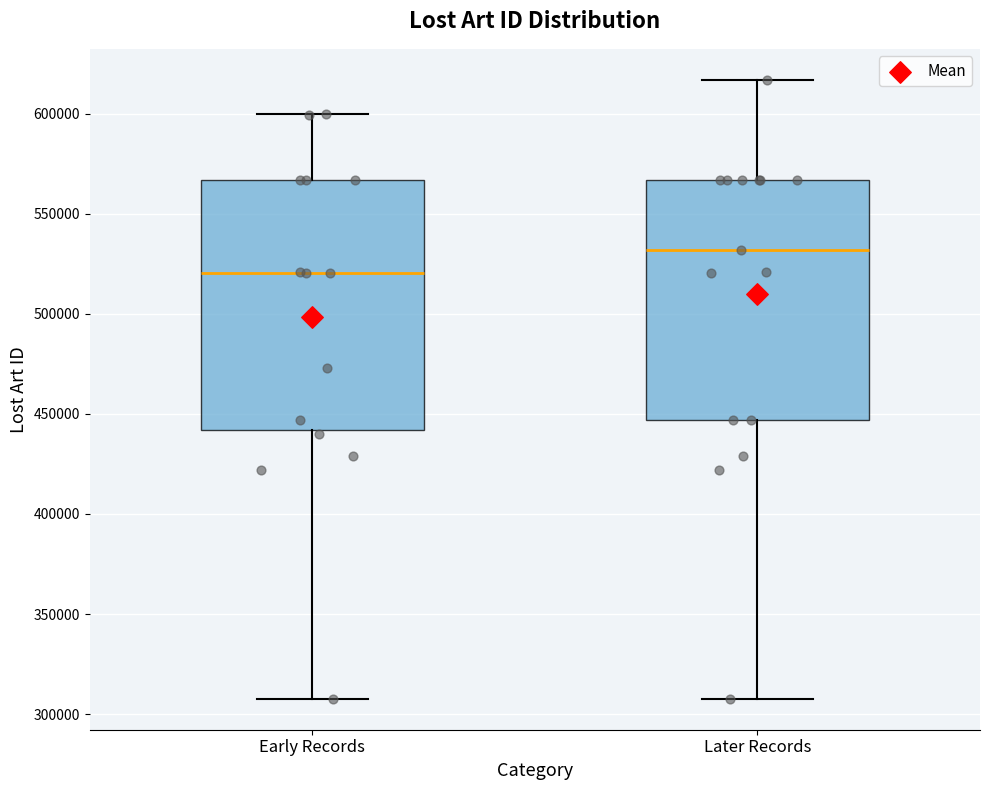

Where is the upper edge of the box for Early Records on the y-axis? The values are not printed on the chart, so give them approximately, as read against the axis.

565000